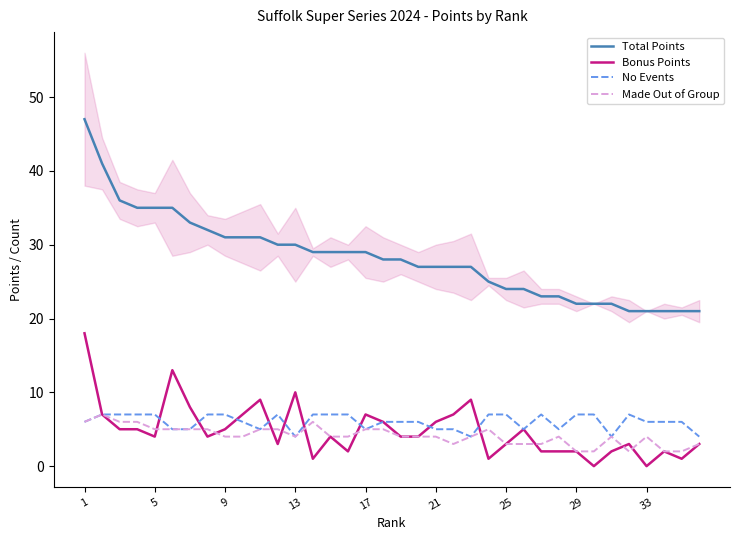

Which series ends up on top after the final intersection of Bonus Points and No Events?

No Events